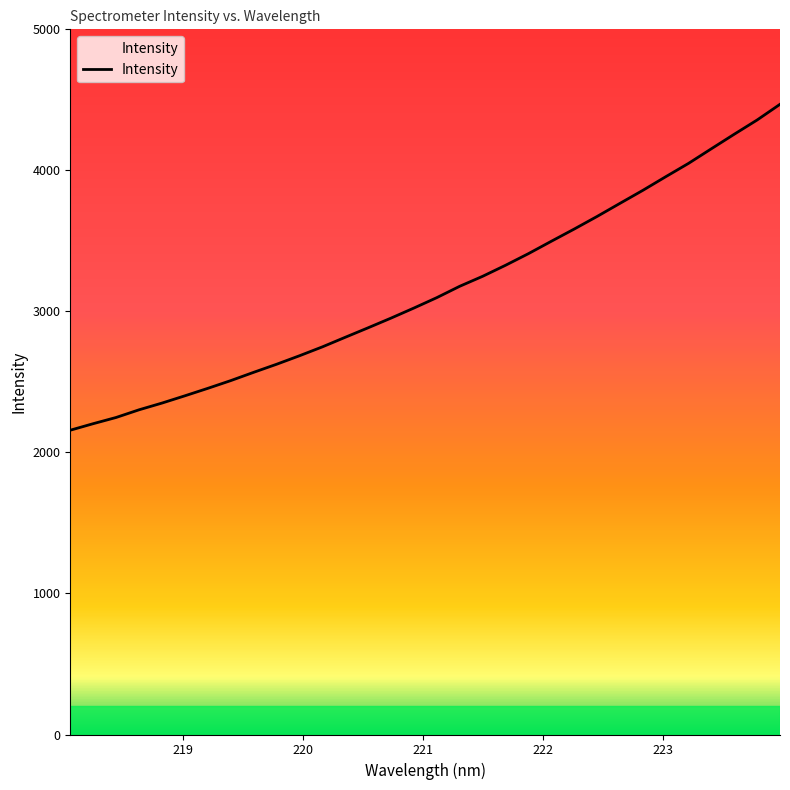

What is the minimum value shown in the chart?

2157.6